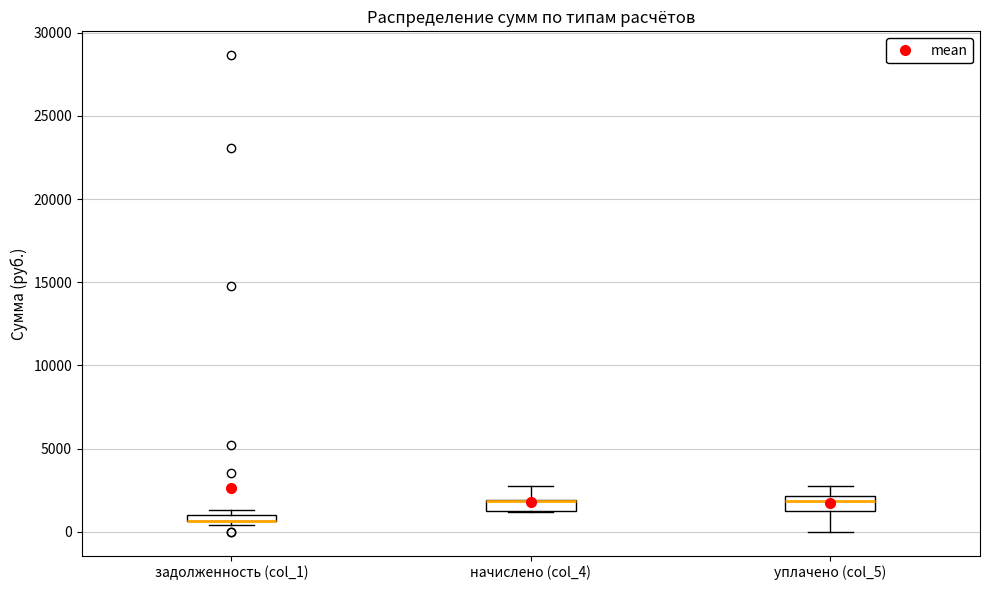

Where does the lower whisker of the box for уплачено (col_5) end on the y-axis? The values are not printed on the chart, so give them approximately, as read against the axis.

0